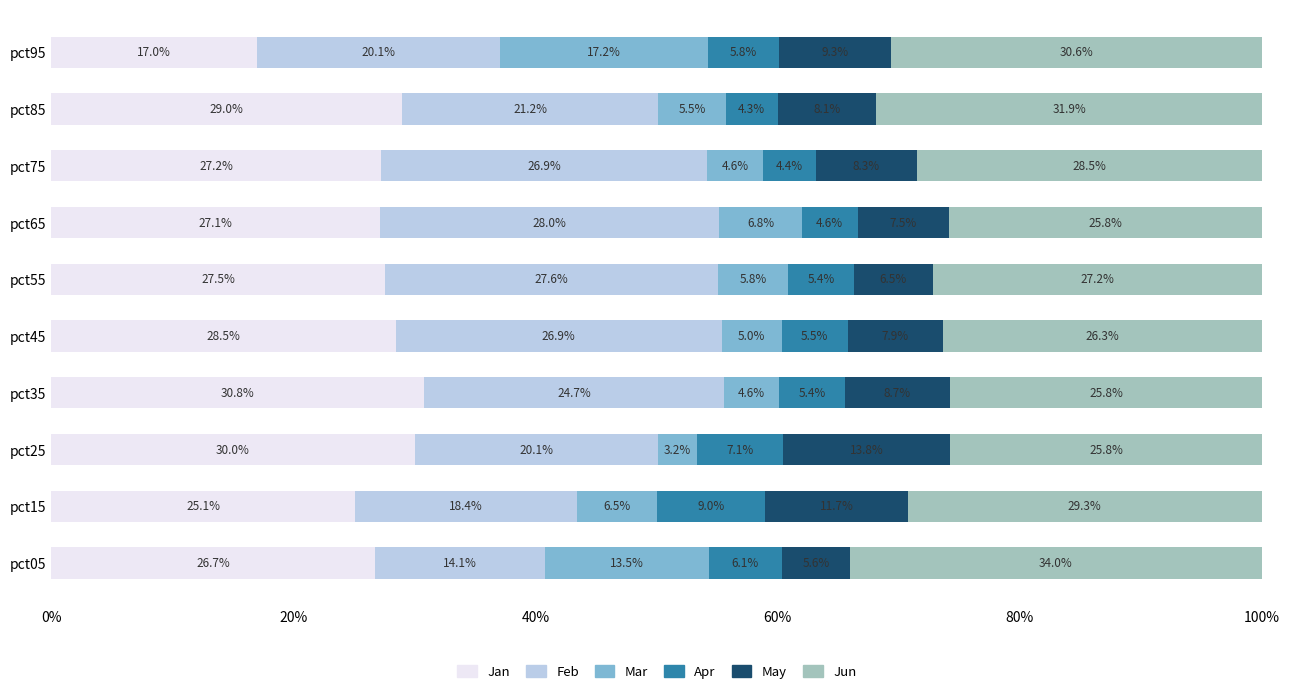

True or false: Jan has a value of 29.0 at pct85.

True